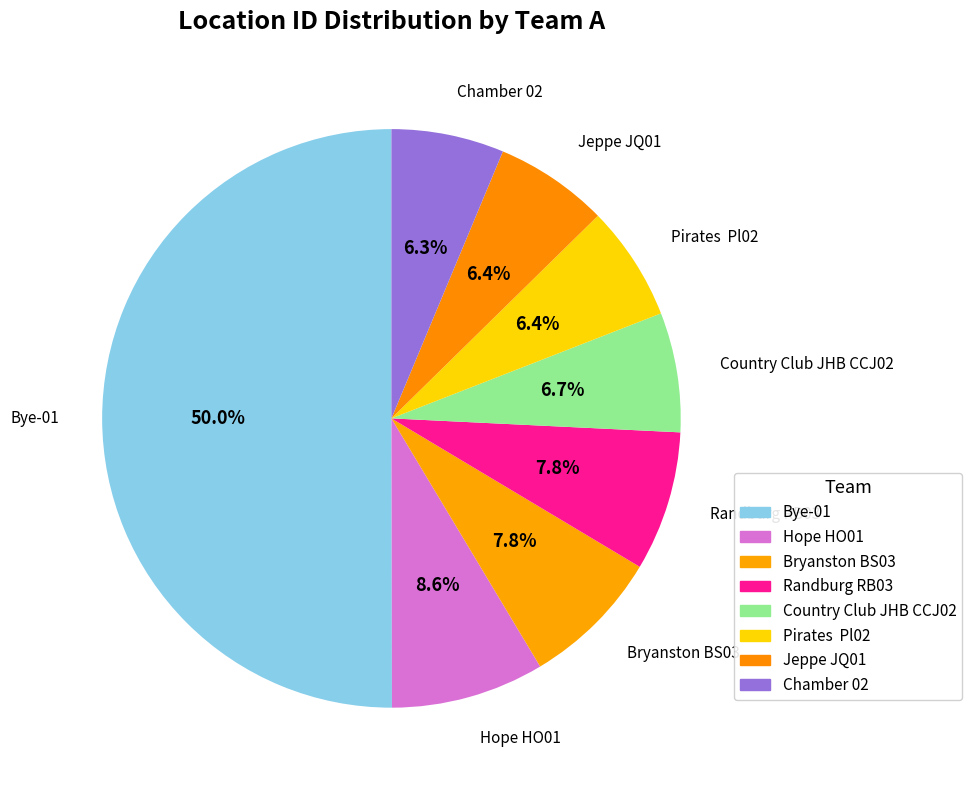

Count the number of slices in the pie.

8